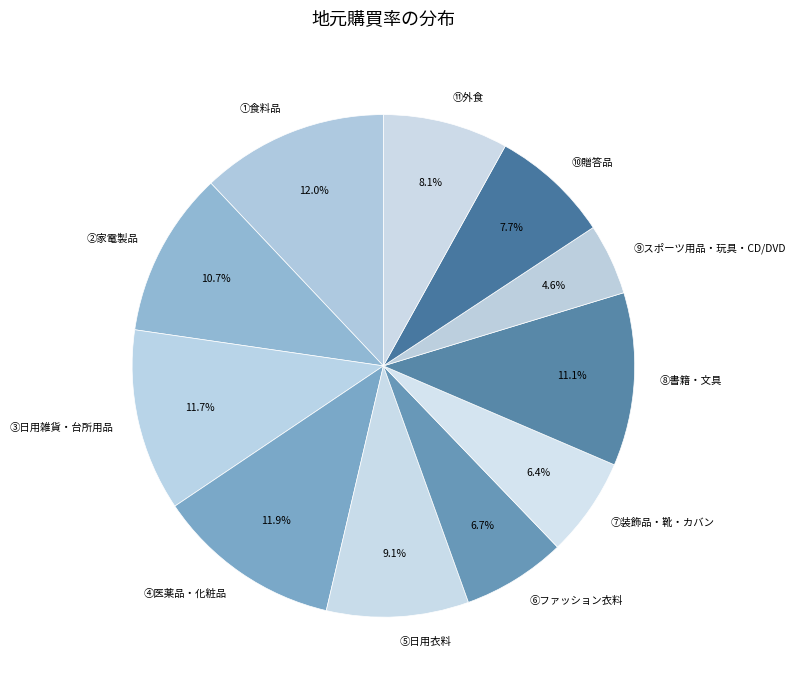

Count the number of slices in the pie.

11